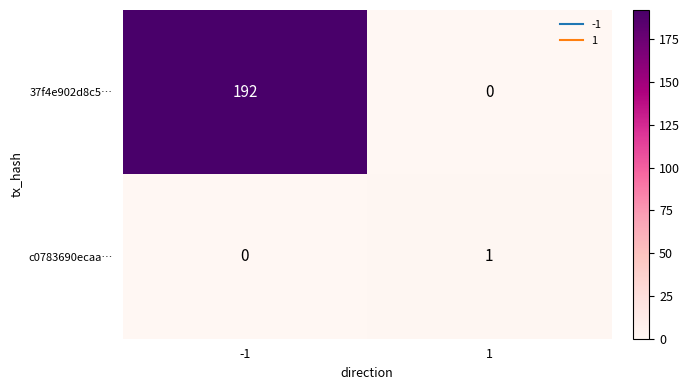

What is the greatest value displayed?

192